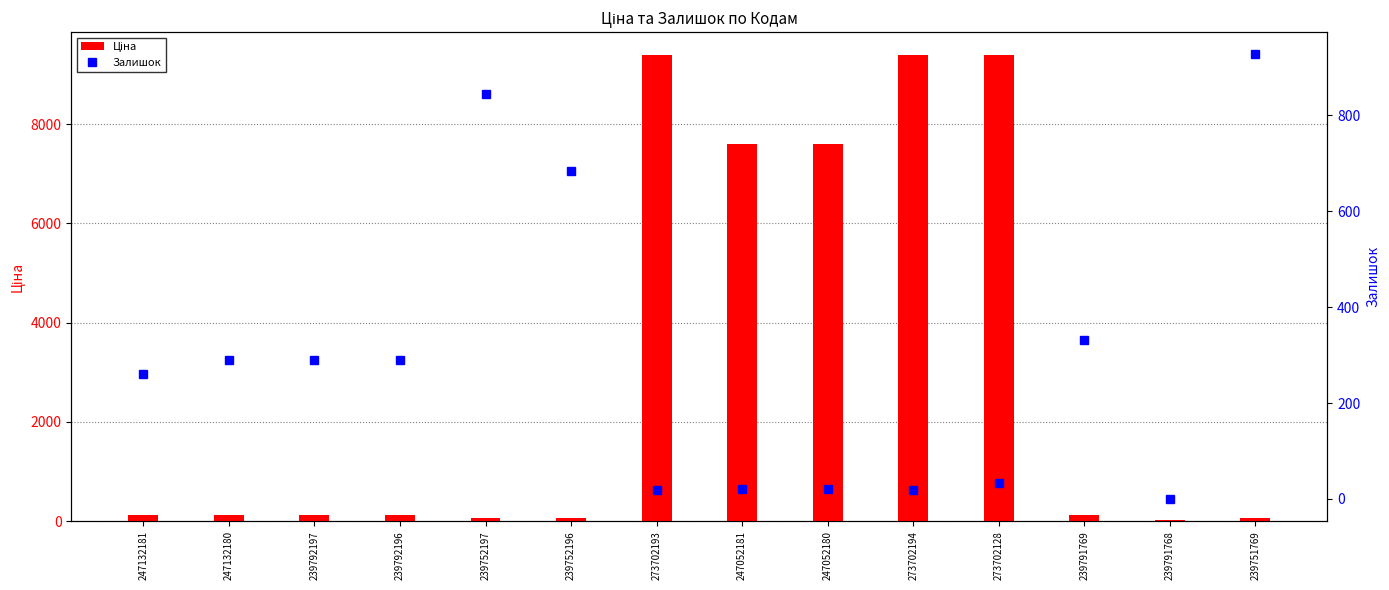

Read the Ціна value at 239752196.

57.0